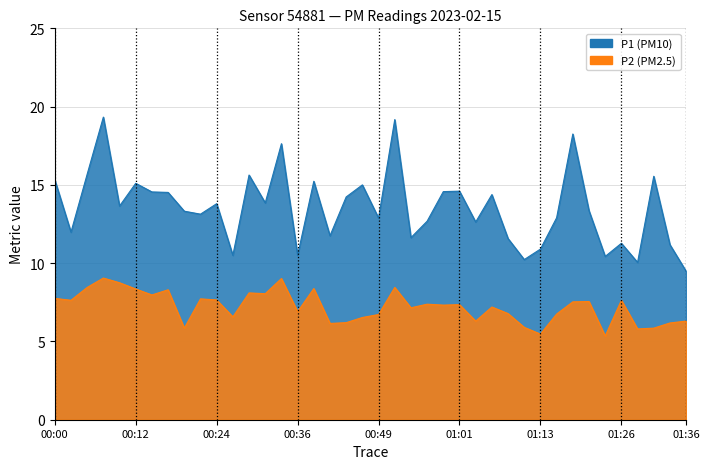

What is the difference between the P1 values at 00:46 and 00:44?

0.8